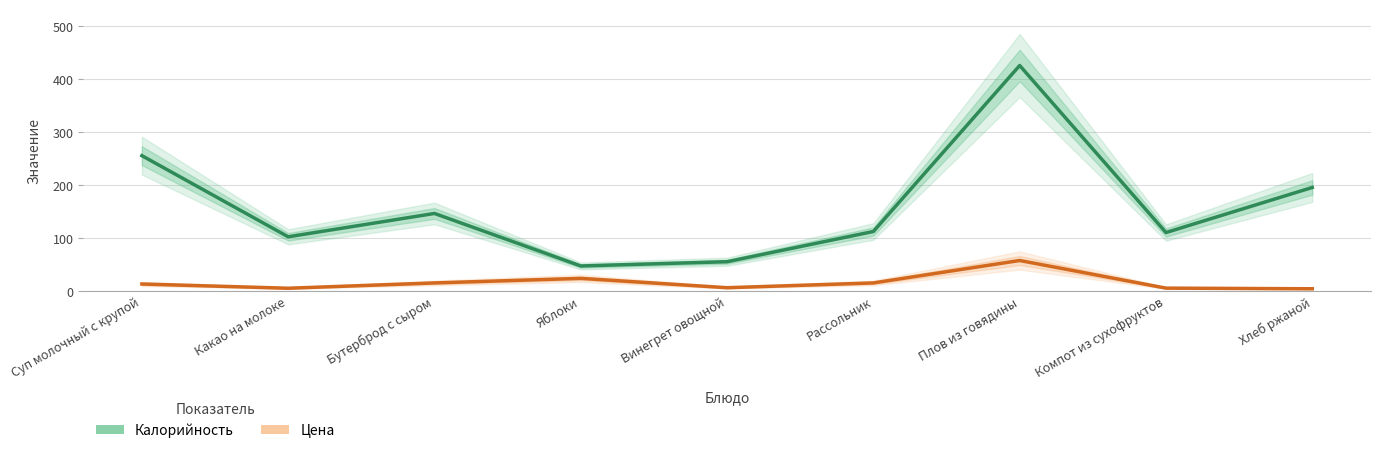

What position from the right is Рассольник?

4